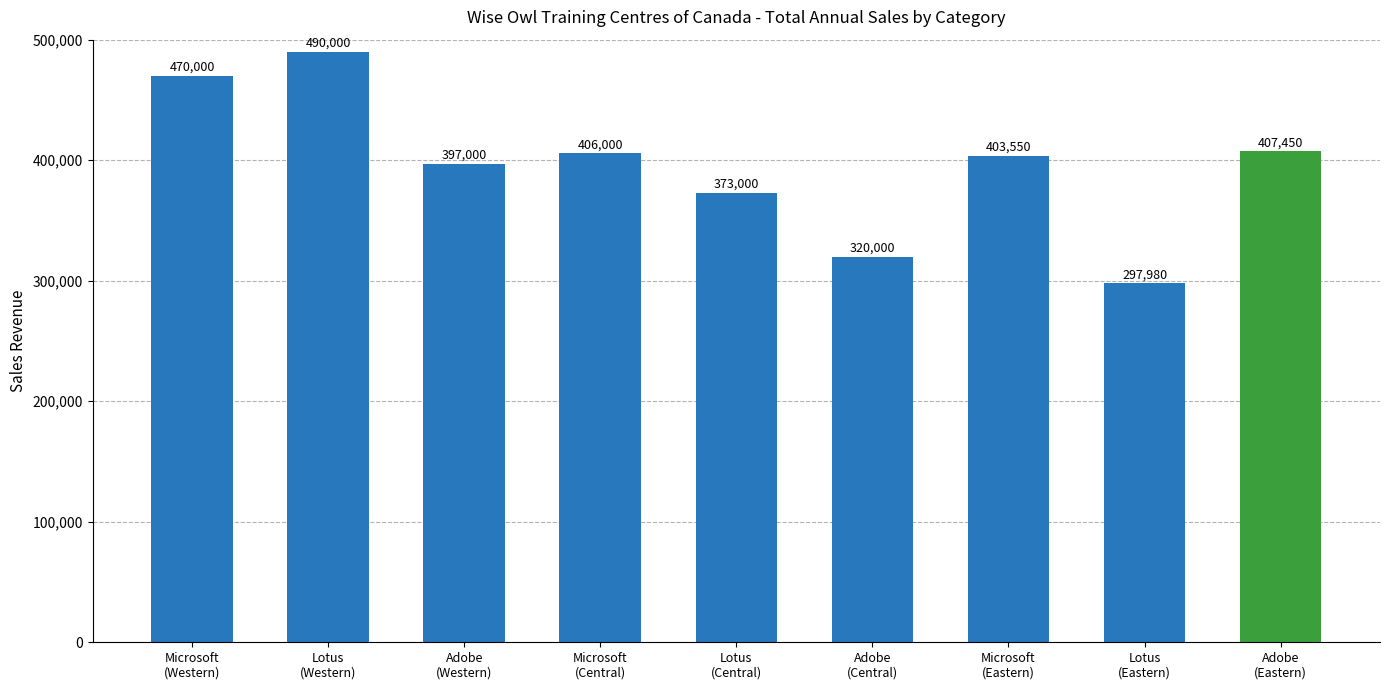

The chart shows a value of 107269 at Adobe
(Central). True or false?

False